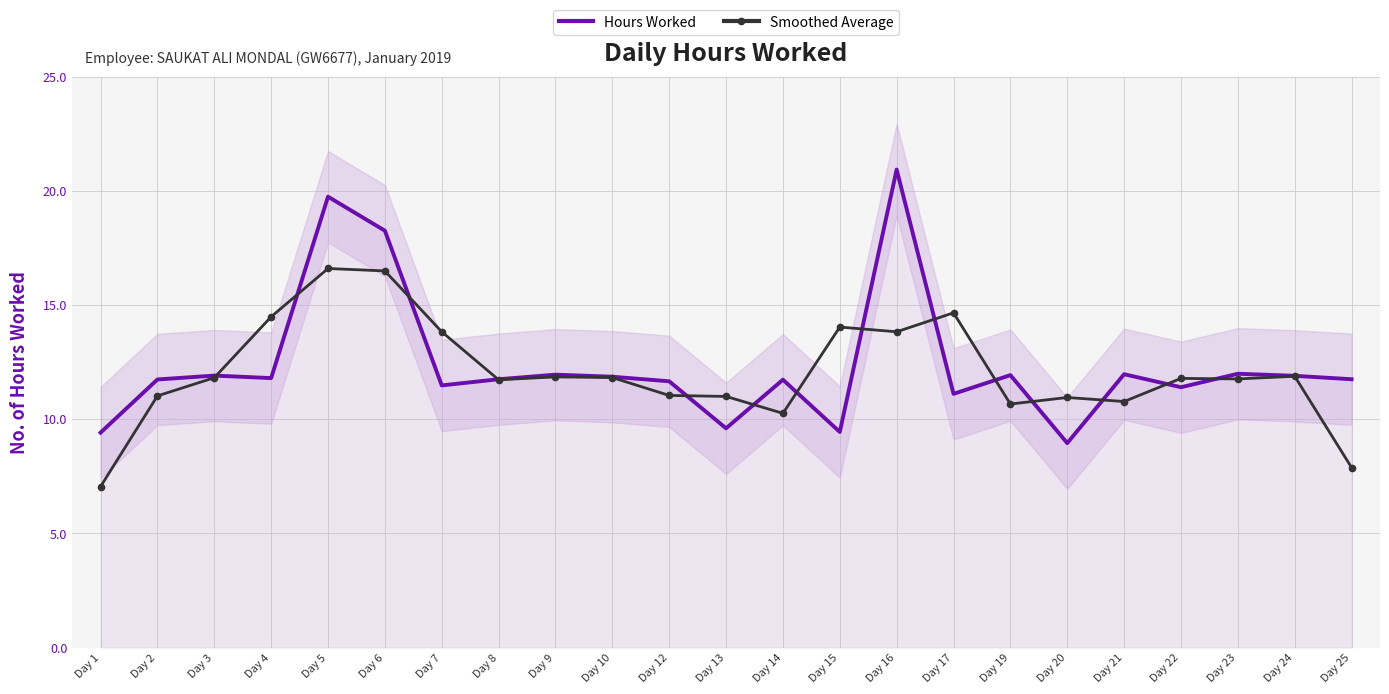

The value of Hours Worked at Day 23 is 12.0. True or false?

True